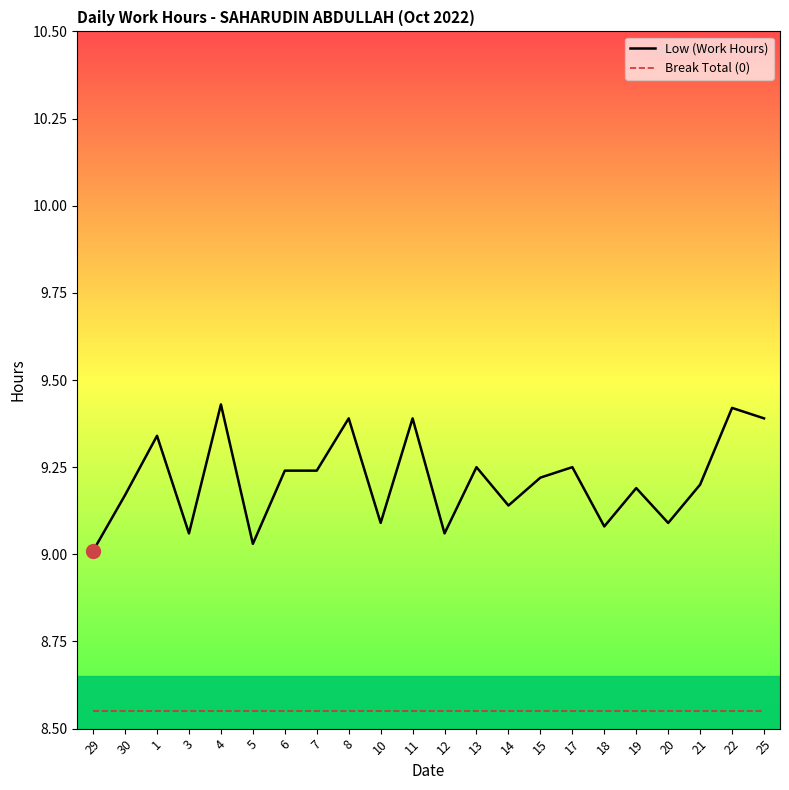

Between 3 and 8, which series saw the biggest shift?

Low (Work Hours)